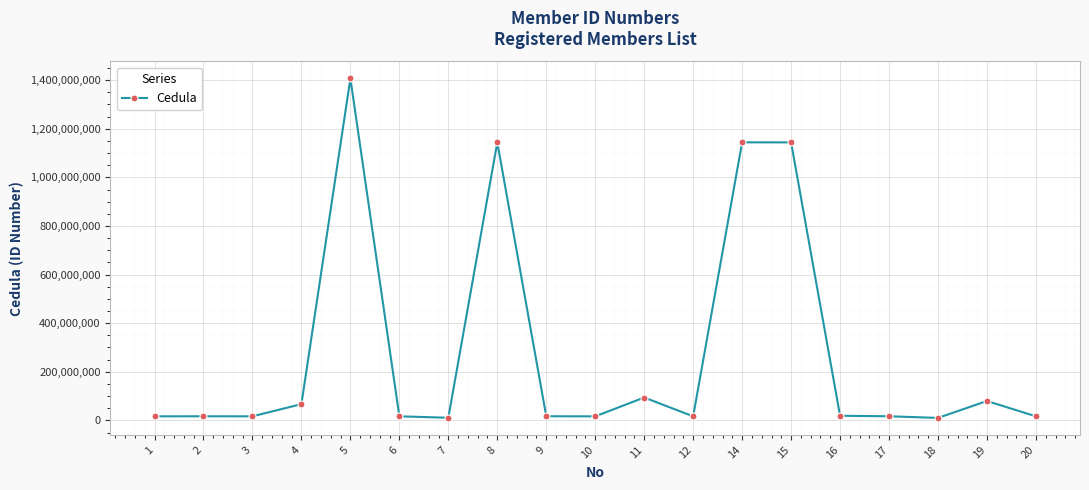

What is the maximum value shown in the chart?

1407058942